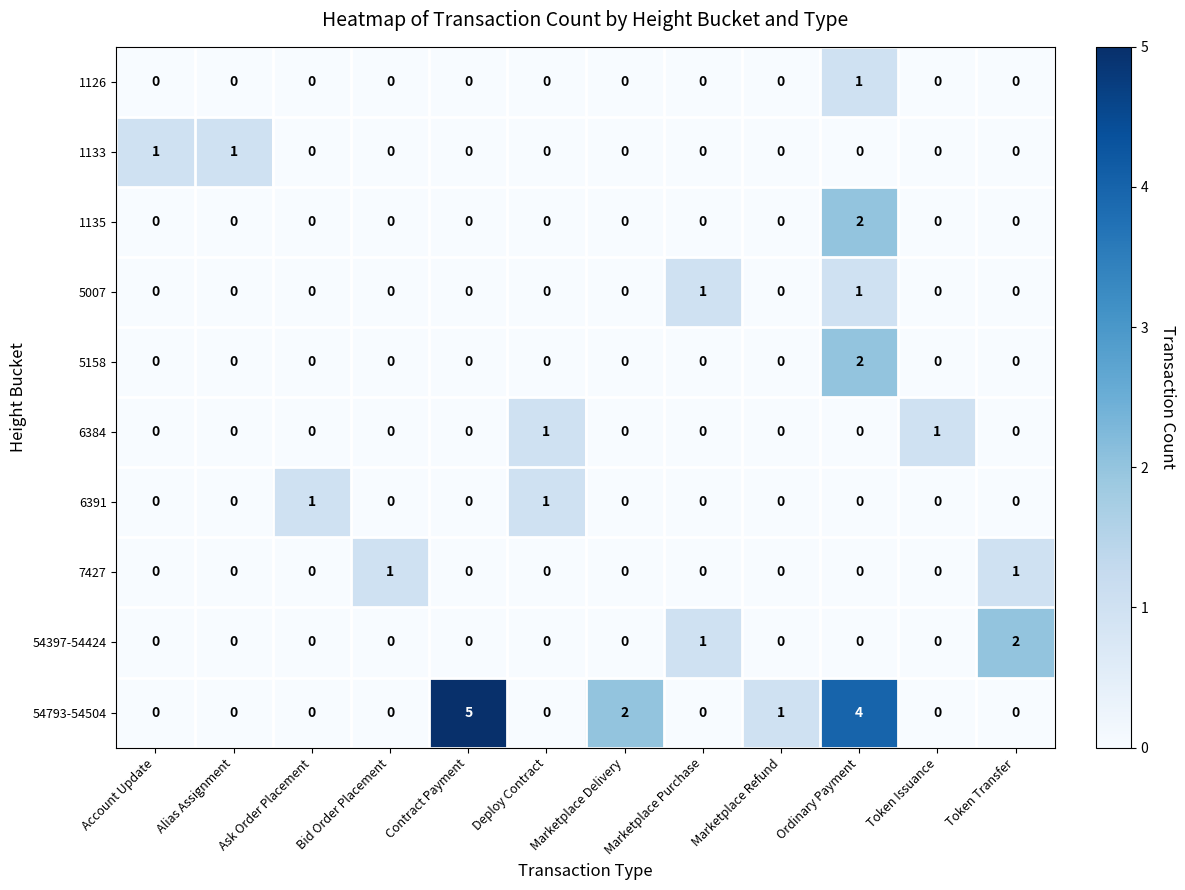

Which category has the highest value across all series?

Contract Payment